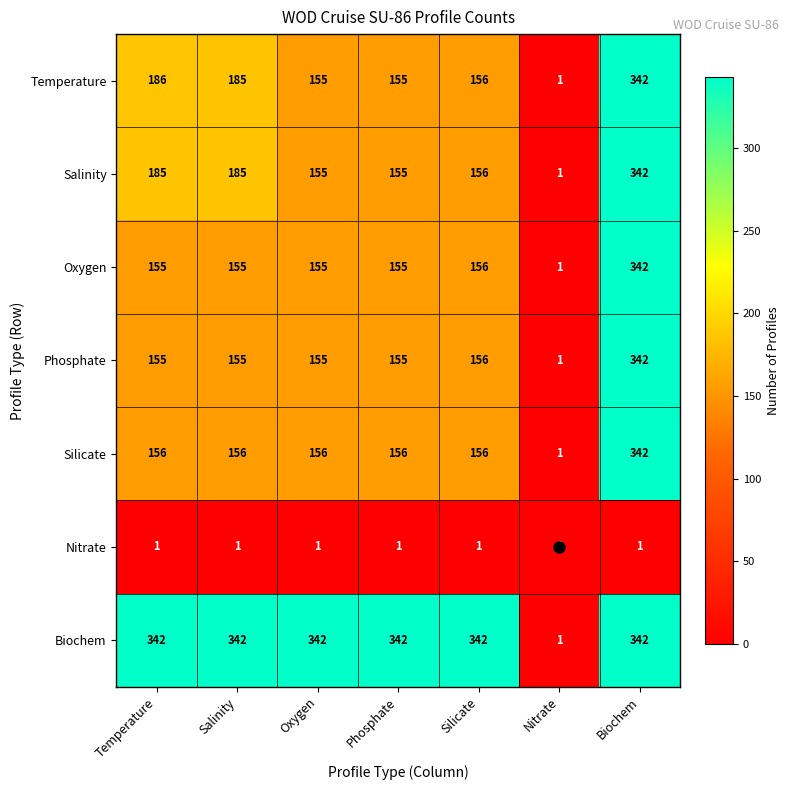

Between Temperature and Silicate, which series saw the biggest shift?

Temperature